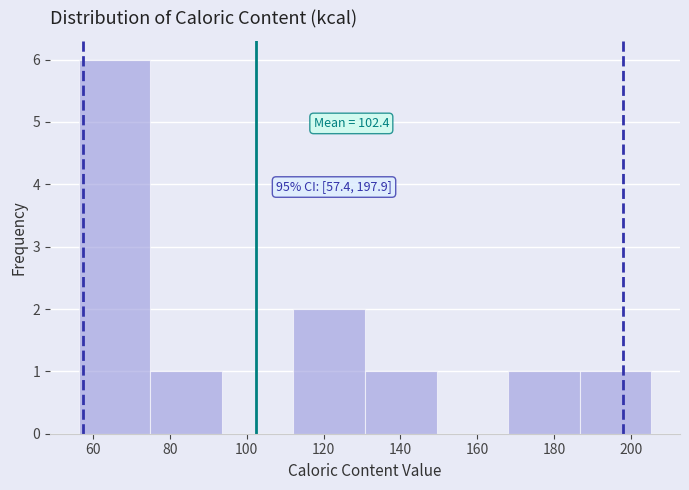

Which range on the x-axis has the tallest bar?

56 to 74